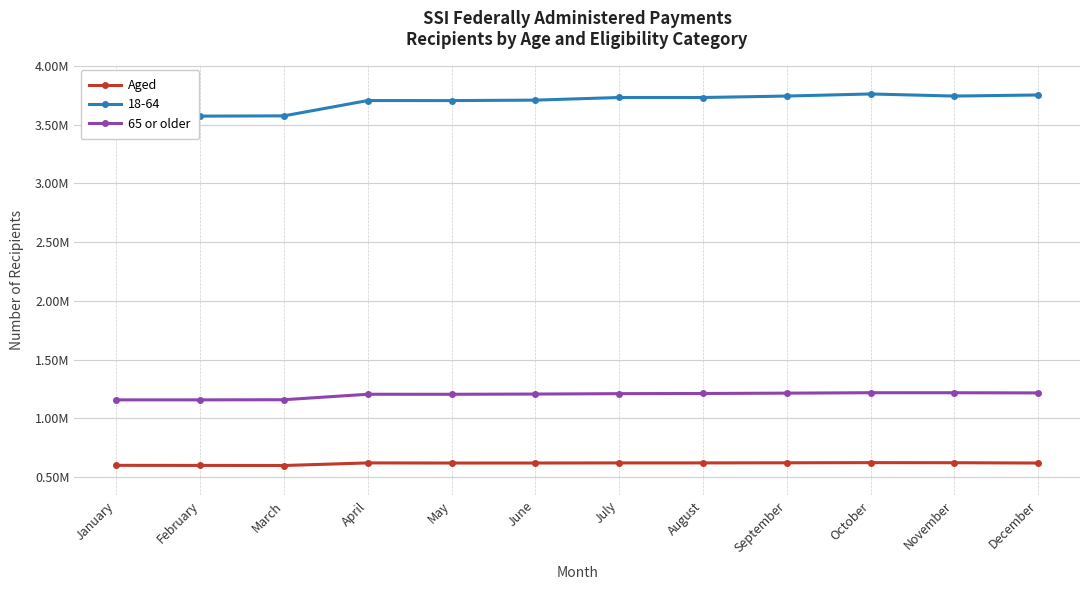

True or false: Aged and 65 or older cross at least once.

False